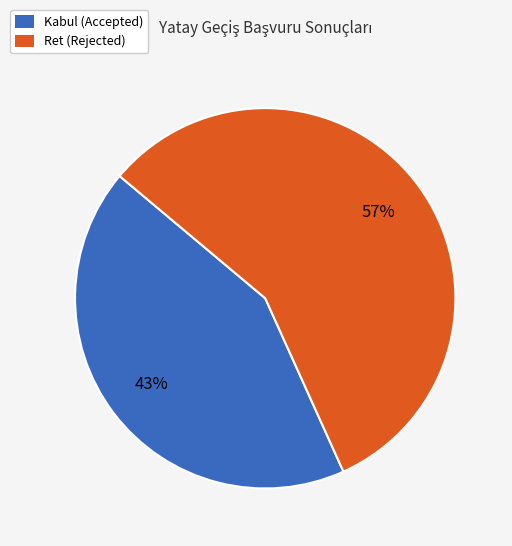

Count the number of slices in the pie.

2